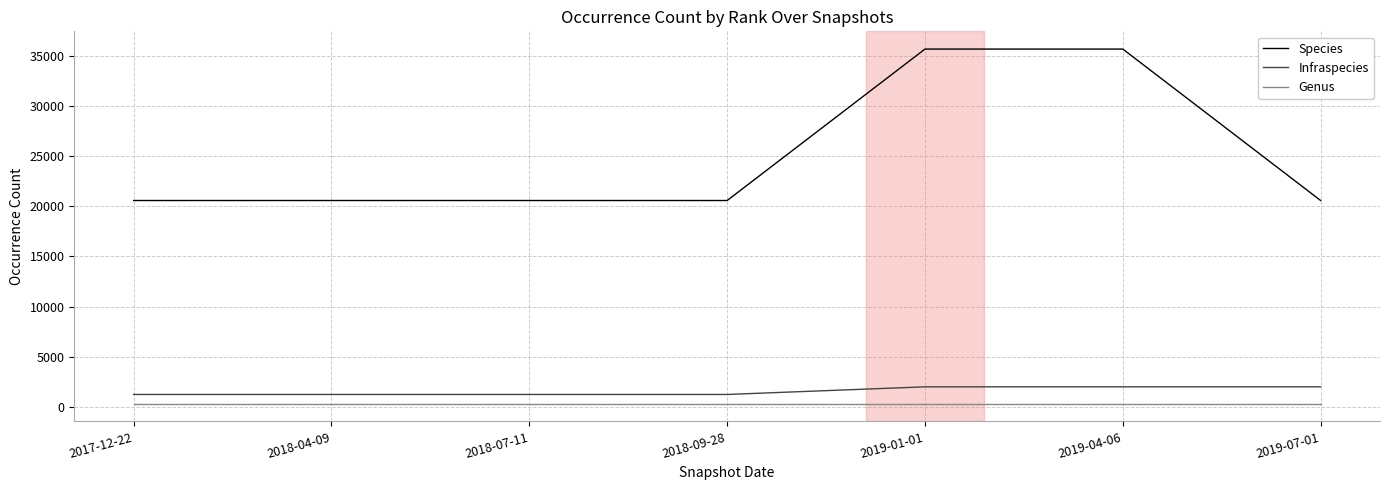

True or false: Species and Genus intersect in this chart.

False